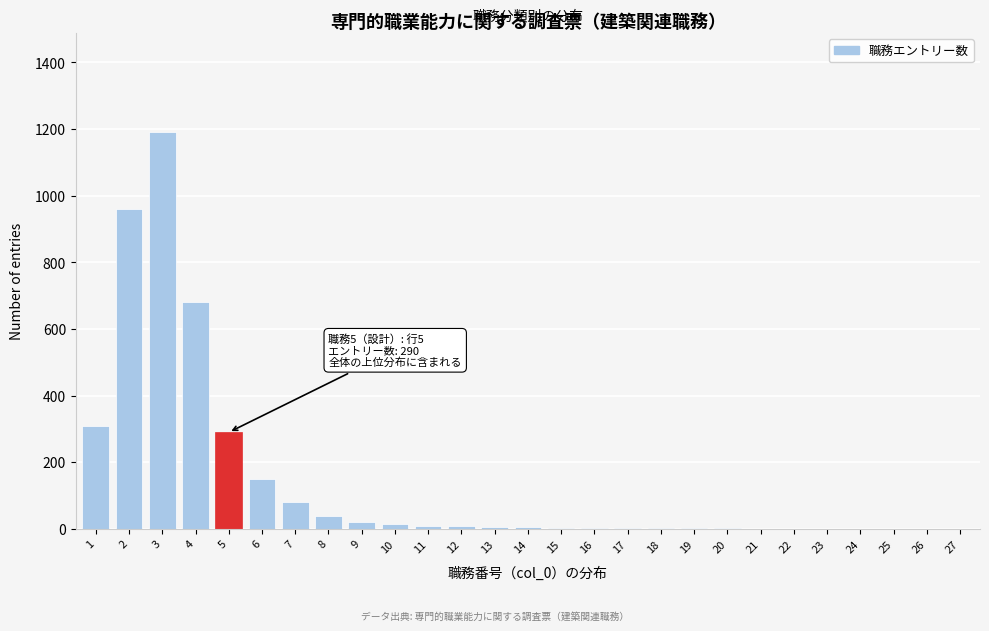

The value at 6 is 215. True or false?

False